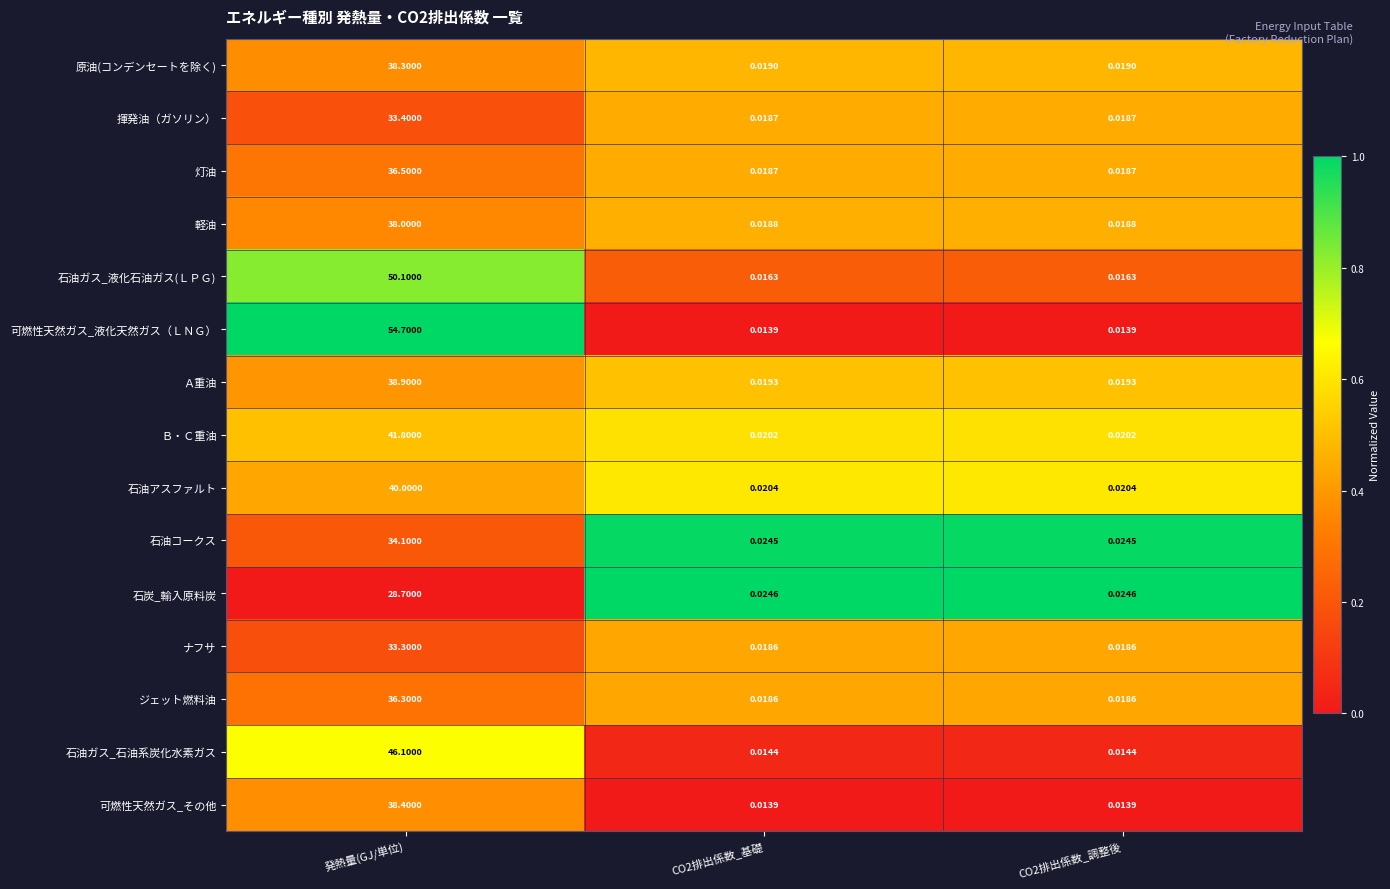

Which series has the largest range (max minus min)?

可燃性天然ガス_液化天然ガス（ＬＮＧ）